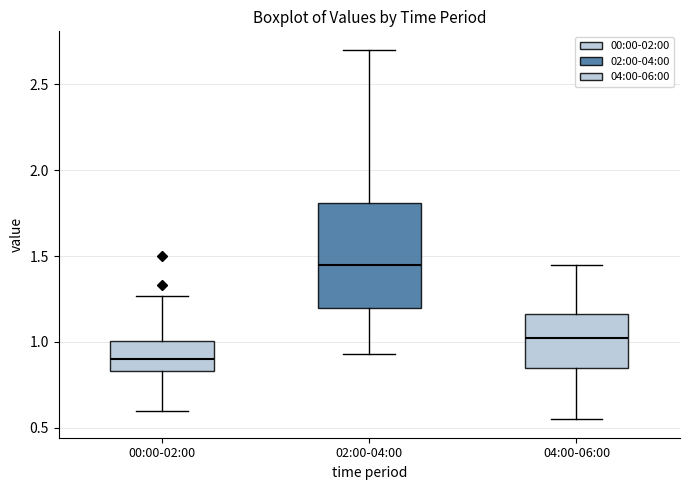

Which box is the tallest, from its lower edge to its upper edge?

02:00-04:00